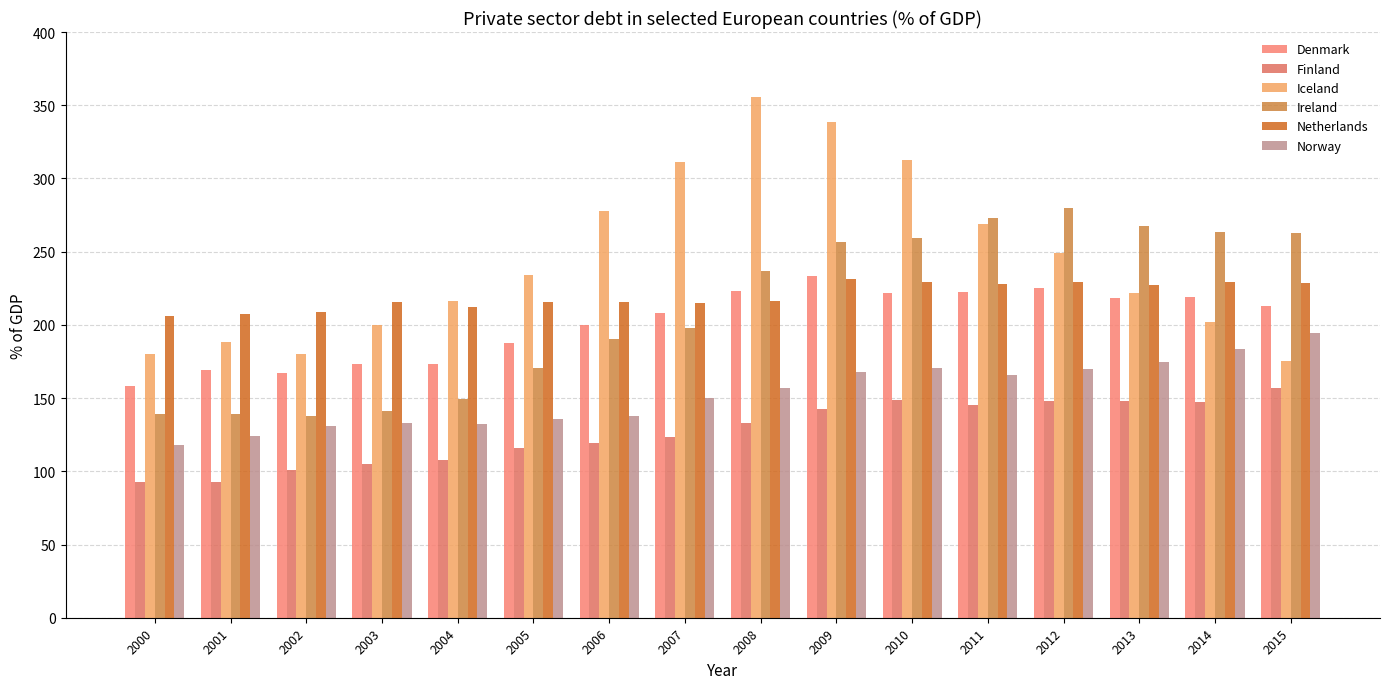

How many bars are there in total?

96